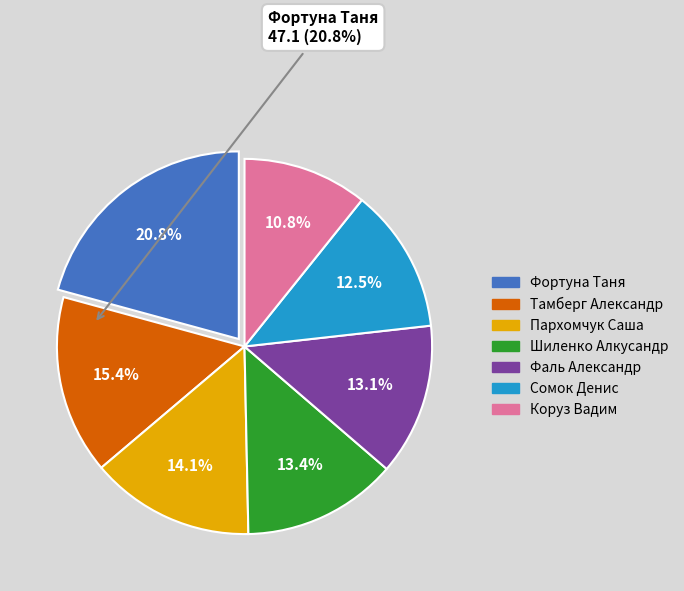

Is there a majority slice in this chart?

No